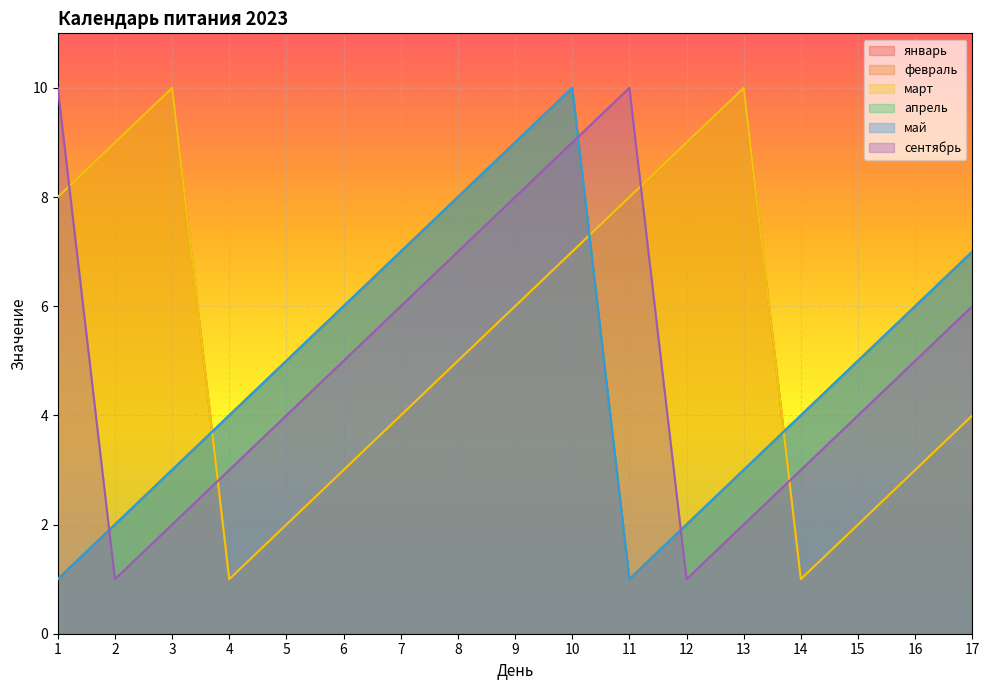

Where does the февраль series first go above 5?

1